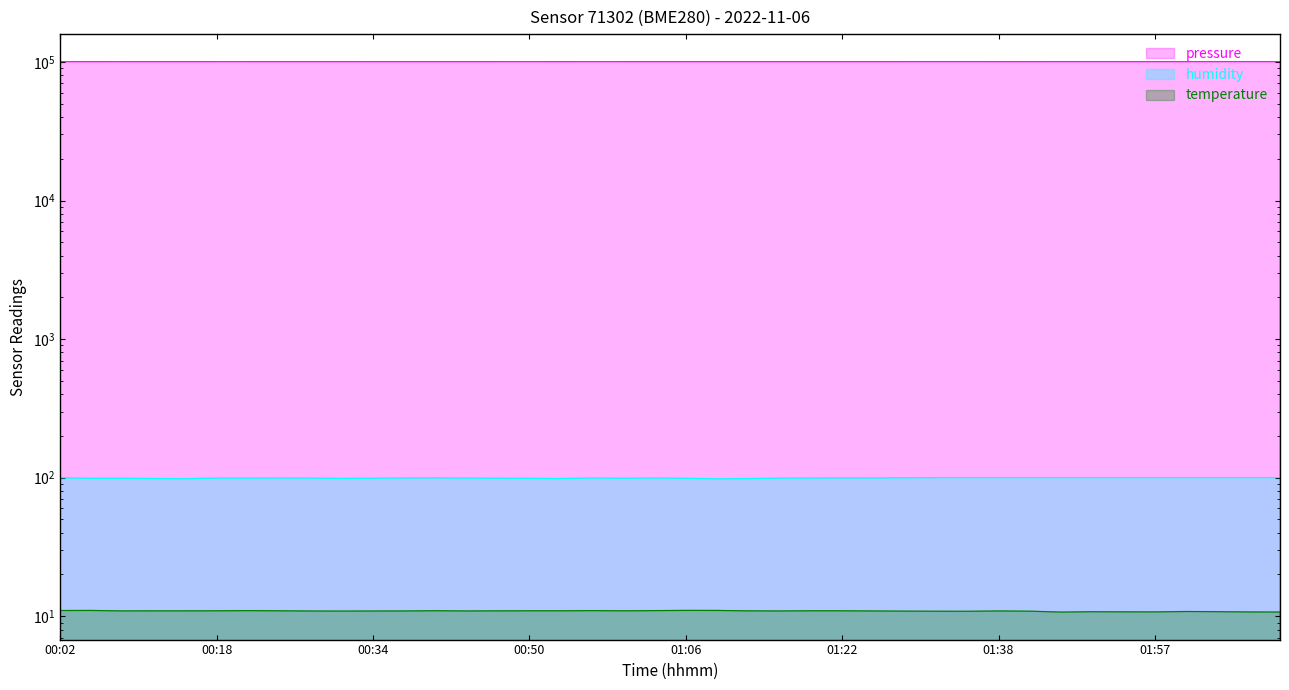

What is the average value of the pressure series?

100507.1